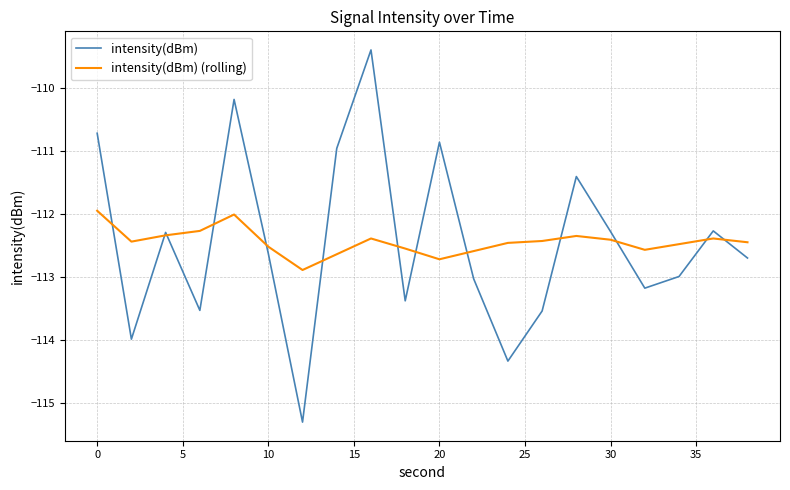

Which series has the widest spread of values?

intensity(dBm)